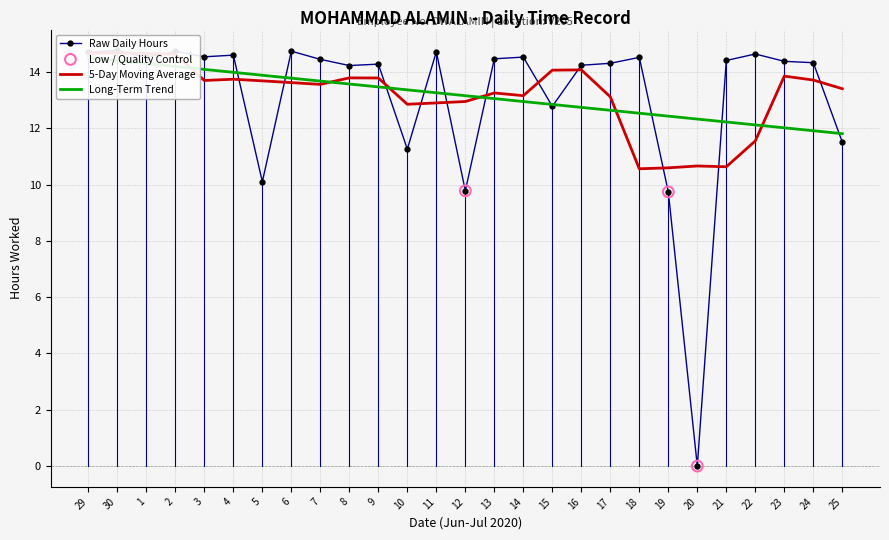

Which has a higher value, 5 or 25?

25